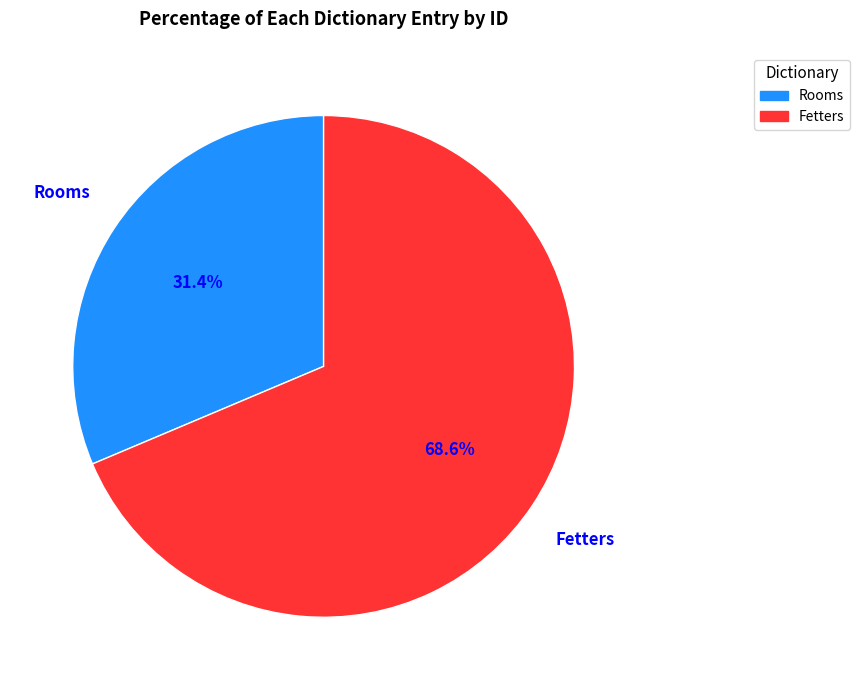

What is the largest slice in the pie chart?

Fetters